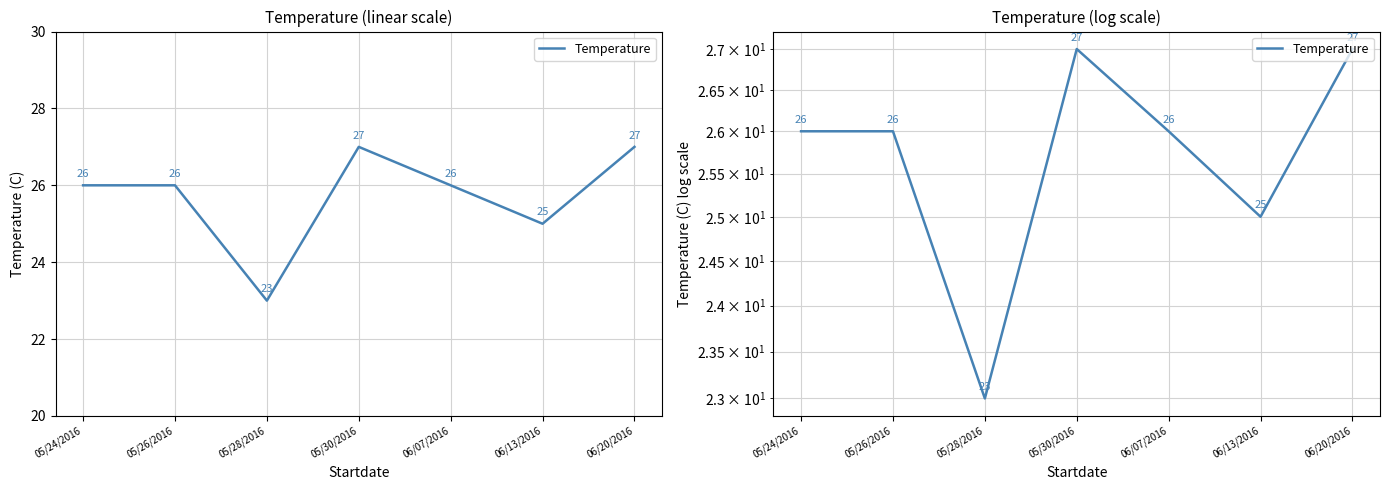

What is the average value?

26